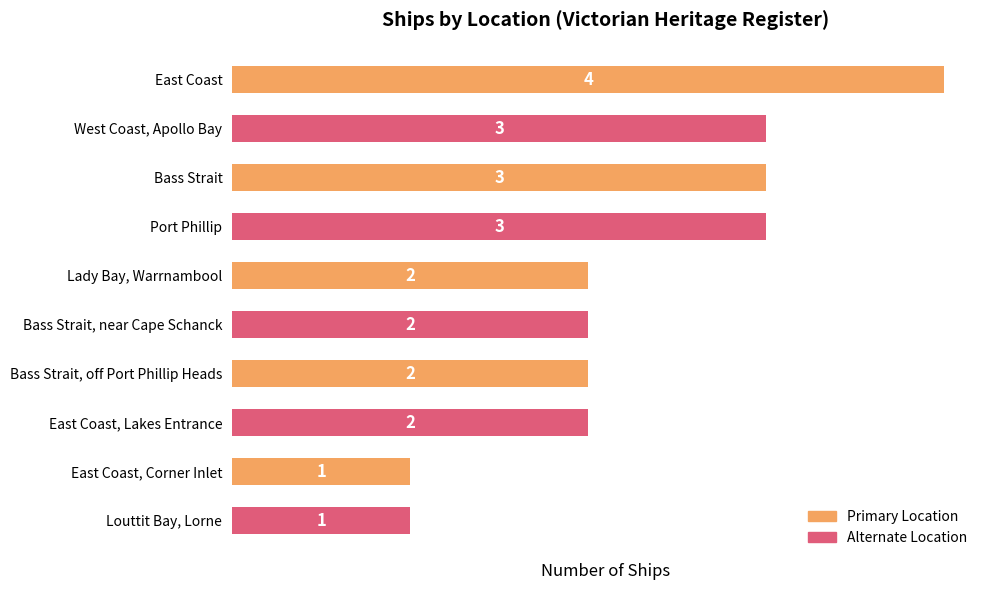

What is the sum of all values?

23